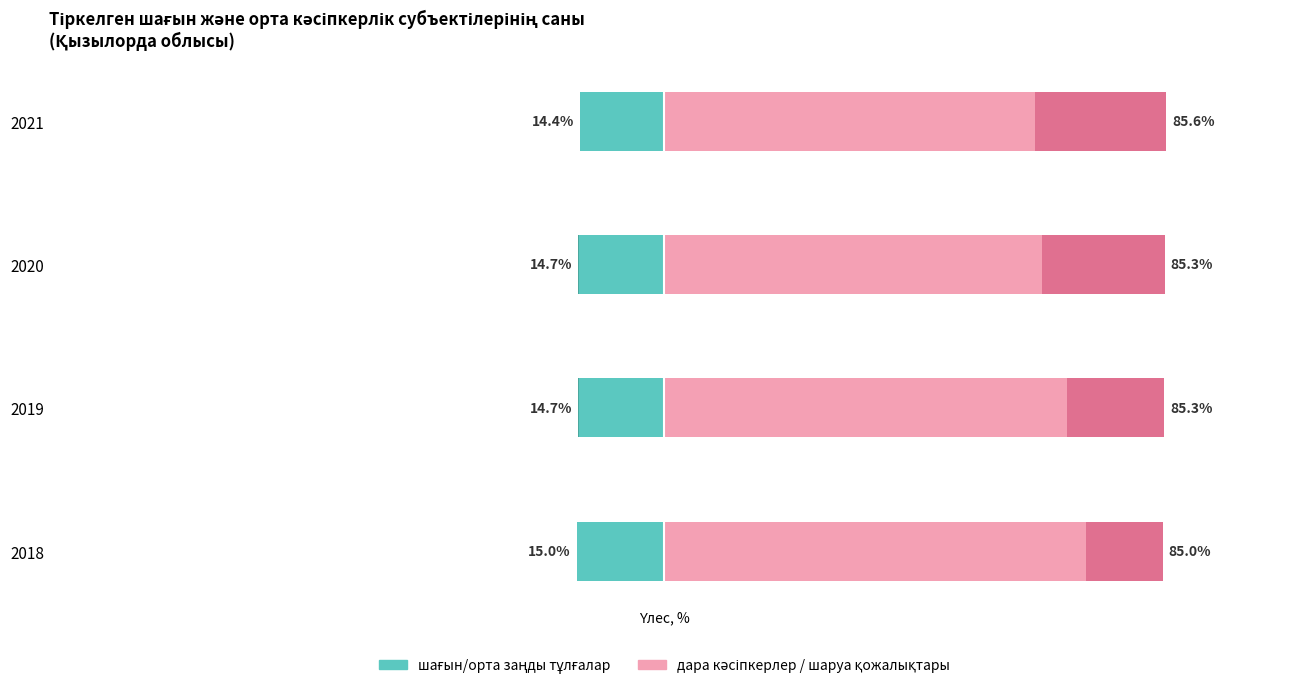

What is the total value across all series at 2019?

100.0